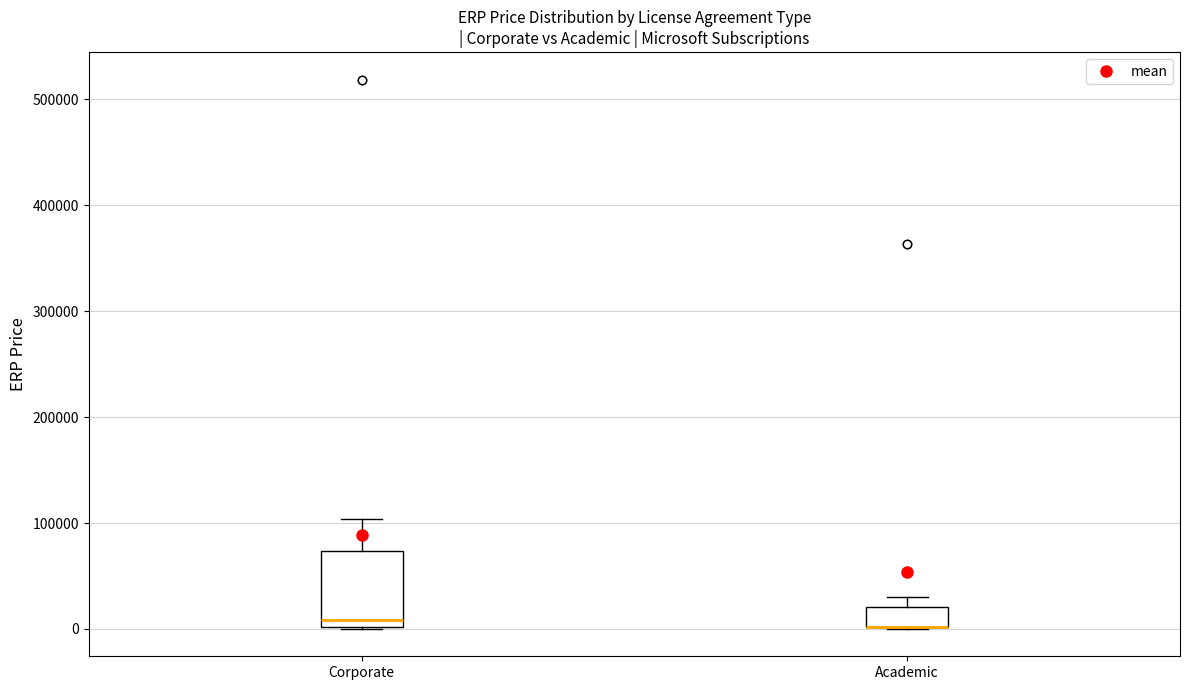

Reading left to right, transcribe this box plot: for each box, give where its median line is, the range the box spans, and where its two whiskers end, as read against the y-axis. The values are not printed on the chart, so give them approximately, as read against the axis.

Corporate: median 10000, box 0 to 70000, whiskers 0 to 100000
Academic: median 0 (drawn on the box's lower edge), box 0 to 20000, whiskers 0 to 30000